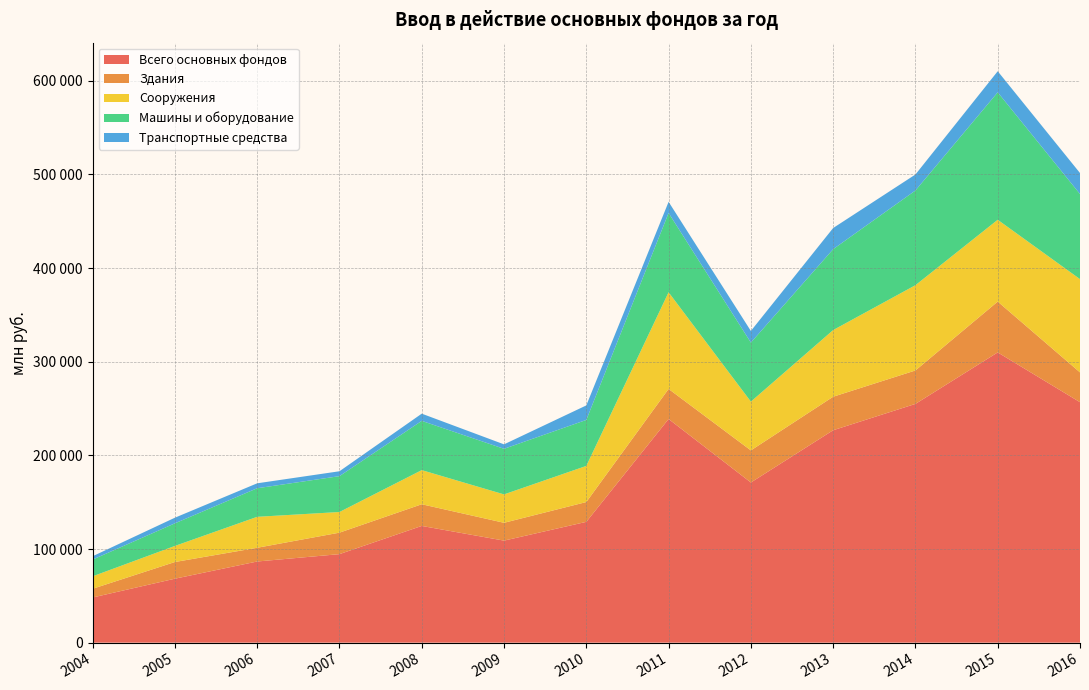

Reading right to left, transcribe all the data shown in this chart.

Всего основных фондов: 2016=256770	2015=309935	2014=254950	2013=226825	2012=171017	2011=238824	2010=128998	2009=108948	2008=124637	2007=94519	2006=86658	2005=68290	2004=48239
Здания: 2016=31831	2015=54271	2014=35708	2013=35788	2012=34268	2011=32098	2010=21152	2009=19041	2008=23149	2007=22944	2006=14663	2005=17822	2004=9300
Сооружения: 2016=99589	2015=87368	2014=91057	2013=71180	2012=52094	2011=103233	2010=38590	2009=30326	2008=36451	2007=22050	2006=33059	2005=17178	2004=13295
Машины и оборудование: 2016=90861	2015=136090	2014=101128	2013=86381	2012=63060	2011=84668	2010=49097	2009=48675	2008=52600	2007=38286	2006=30505	2005=24134	2004=17882
Транспортные средства: 2016=22439	2015=22517	2014=17084	2013=22587	2012=12404	2011=11901	2010=15506	2009=4765	2008=7689	2007=5223	2006=5273	2005=6009	2004=3555